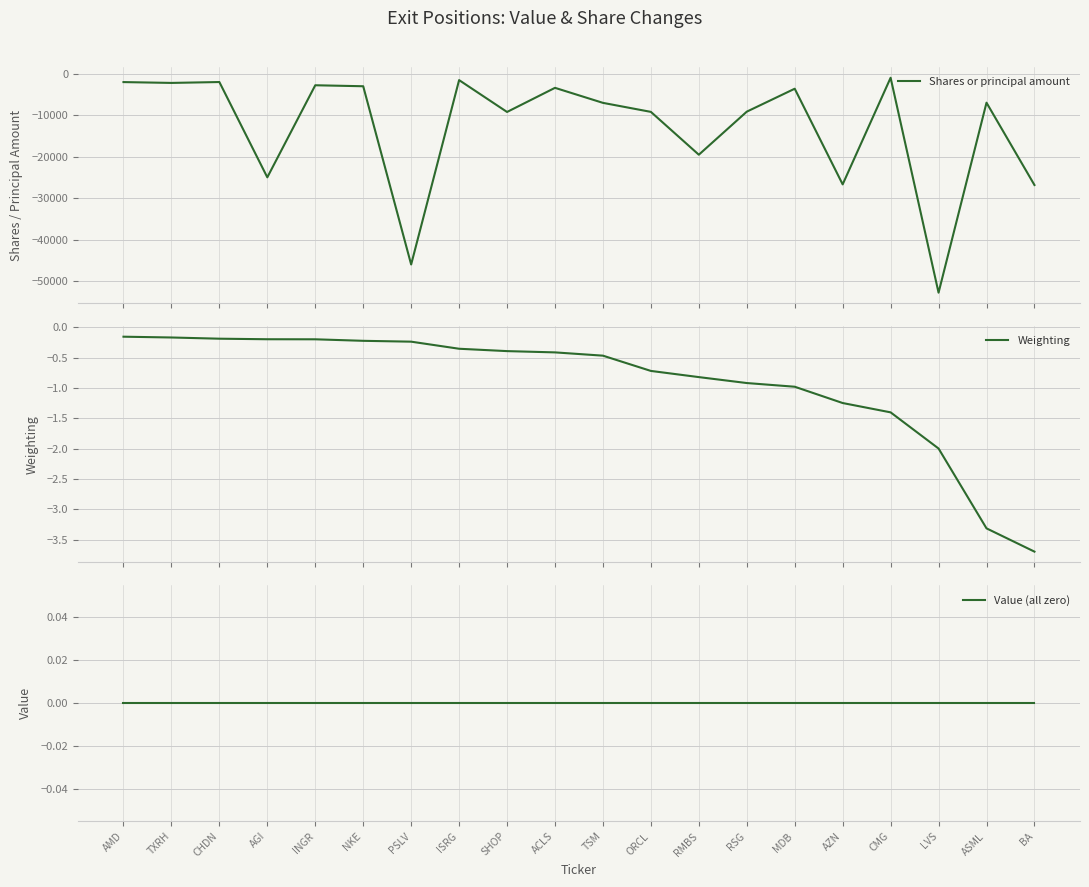

At which label is Weighting closest to -1?

MDB